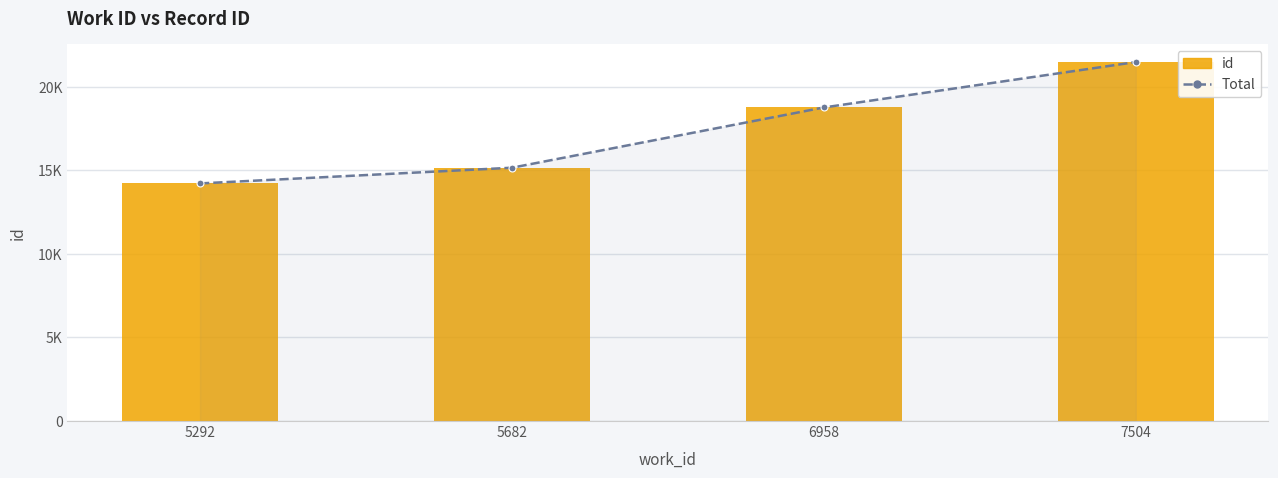

What is the value of the id bar at the 4th from the left?

21479